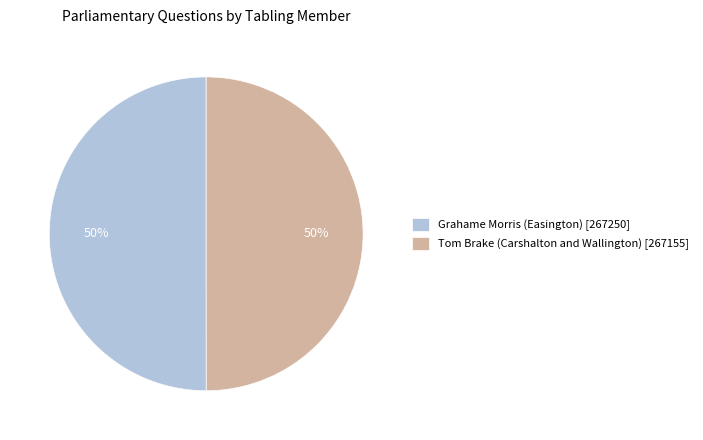

Is the sum of Grahame Morris (Easington) [267250] and Tom Brake (Carshalton and Wallington) [267155] greater than half?

Yes